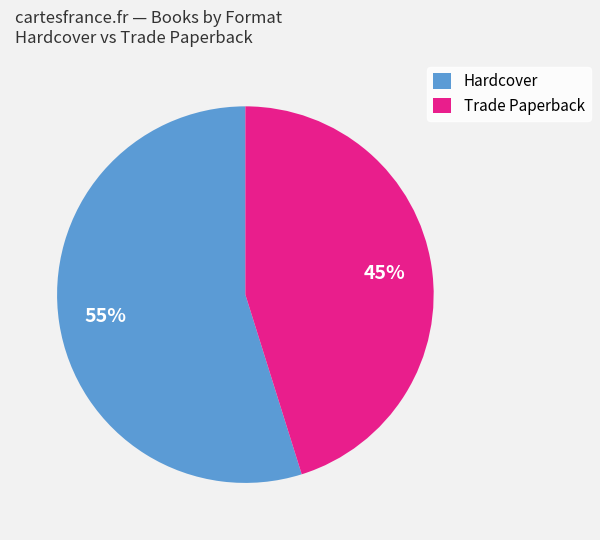

Rank the categories by value from lowest to highest.

Trade Paperback, Hardcover